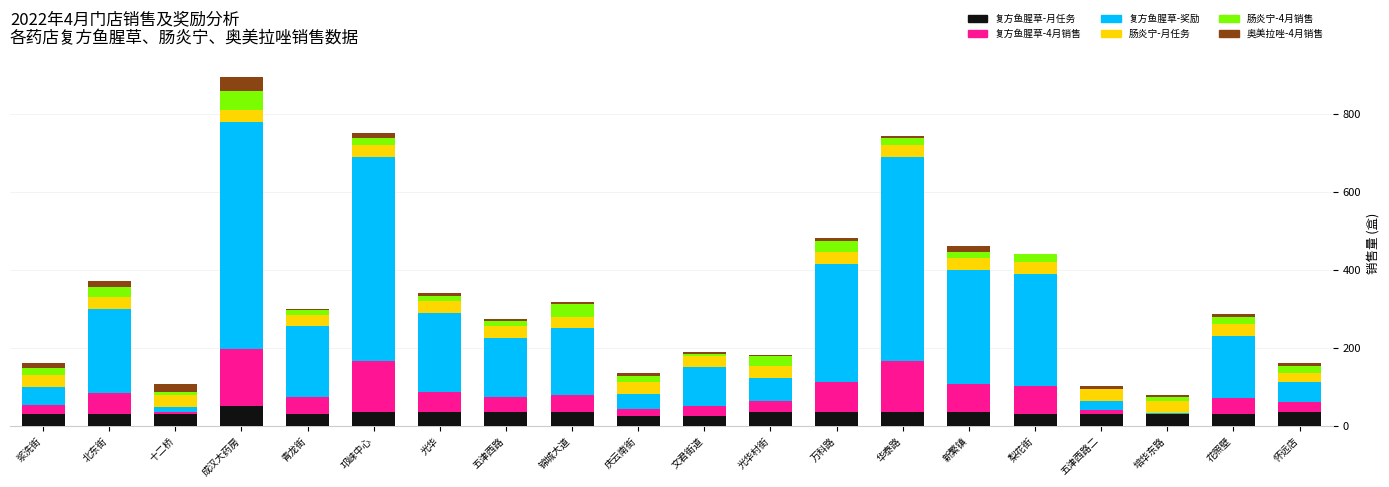

At which category is the sum across all series the highest?

成汉大药房